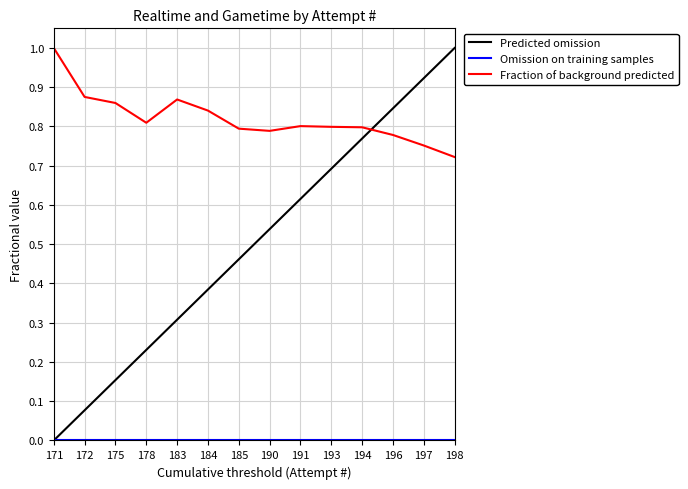

List the labels in order of Predicted omission value, smallest first.

171, 172, 175, 178, 183, 184, 185, 190, 191, 193, 194, 196, 197, 198